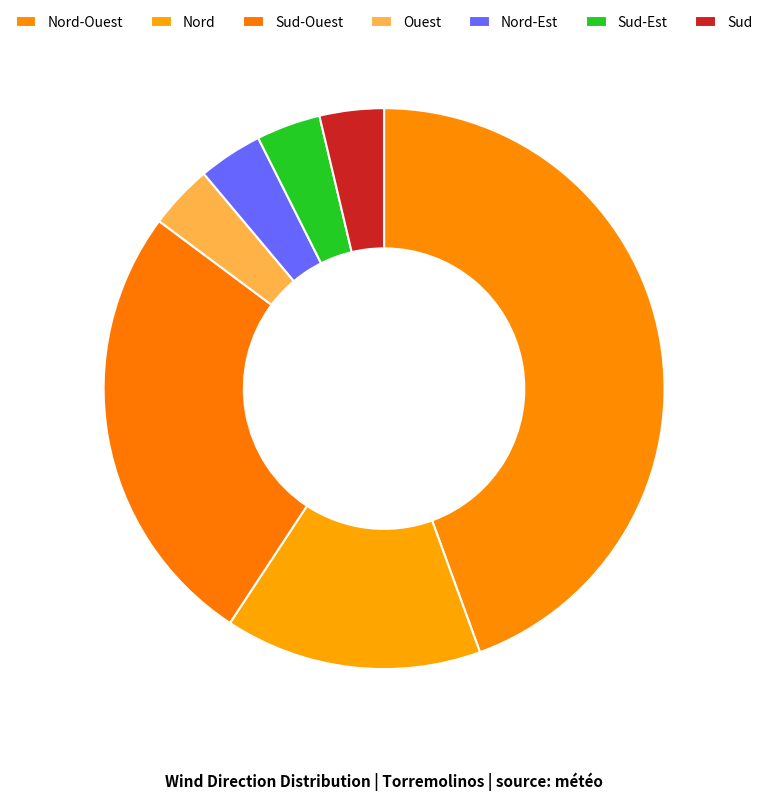

Combined, what portion of the pie is Nord and Nord-Ouest?

59.3%